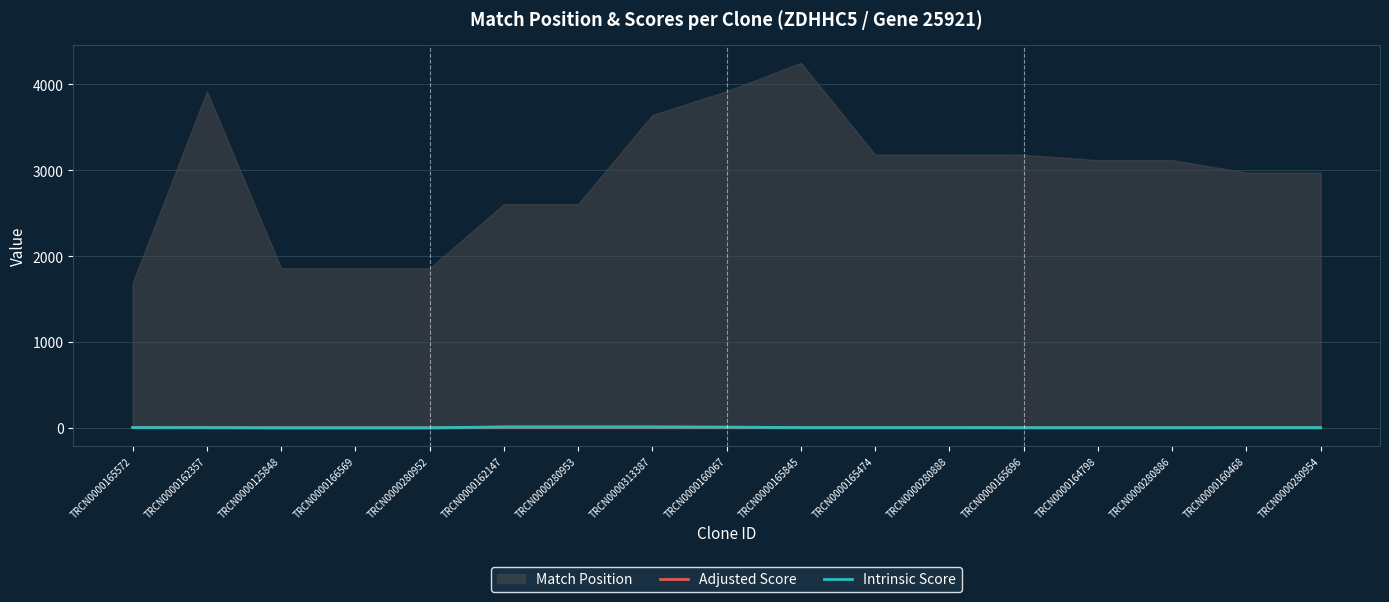

What is the label of the 4th point from the right?

TRCN0000164798